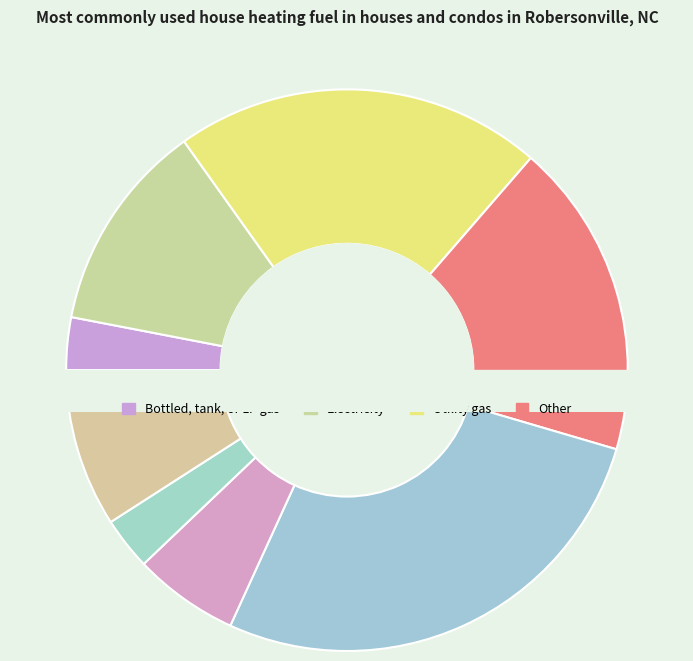

Approximately how many times larger is the value at 8 compared to 1?

2.0